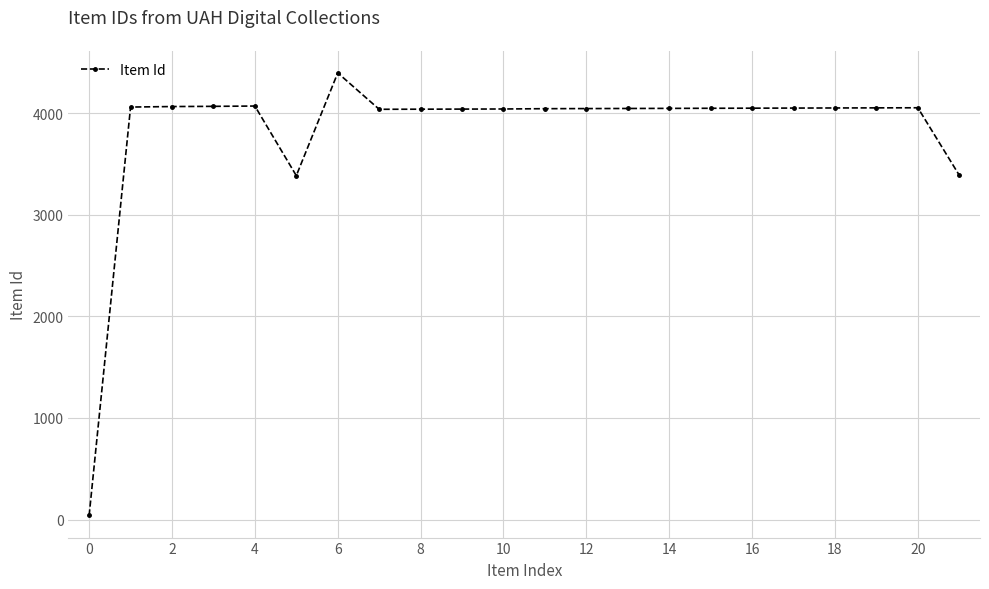

What is the difference between the maximum and minimum values?

4354